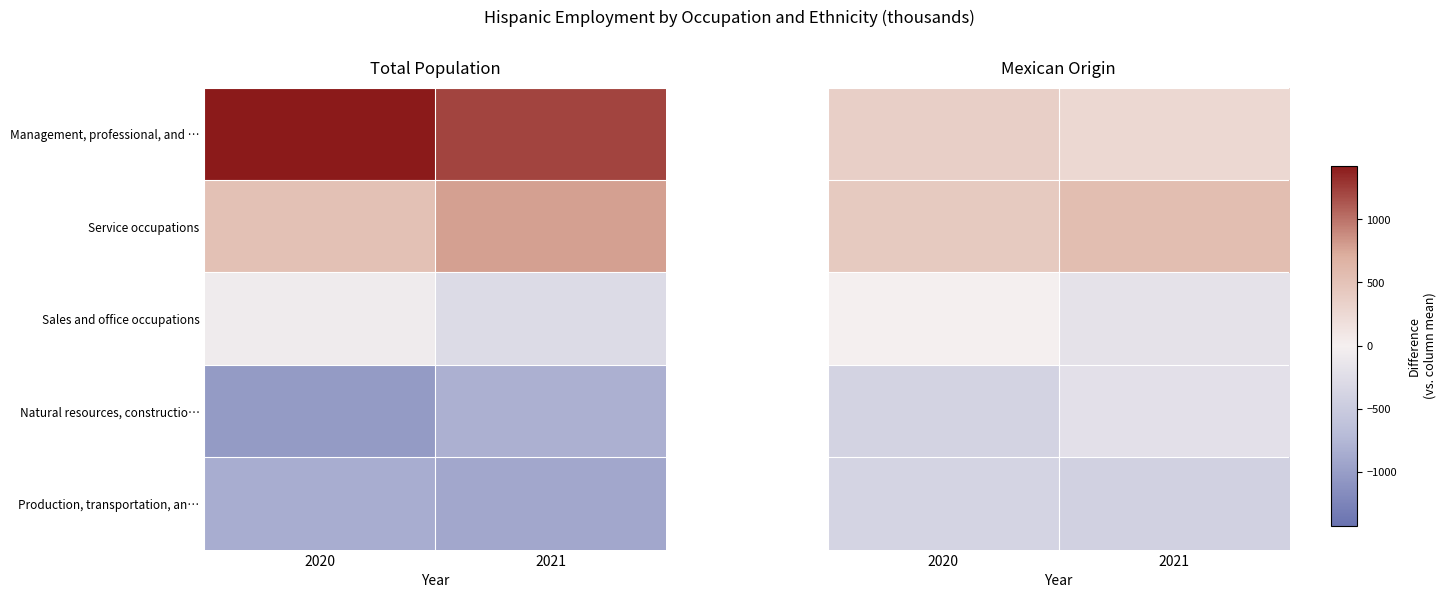

At which label does Sales and office occupations reach its minimum?

2021